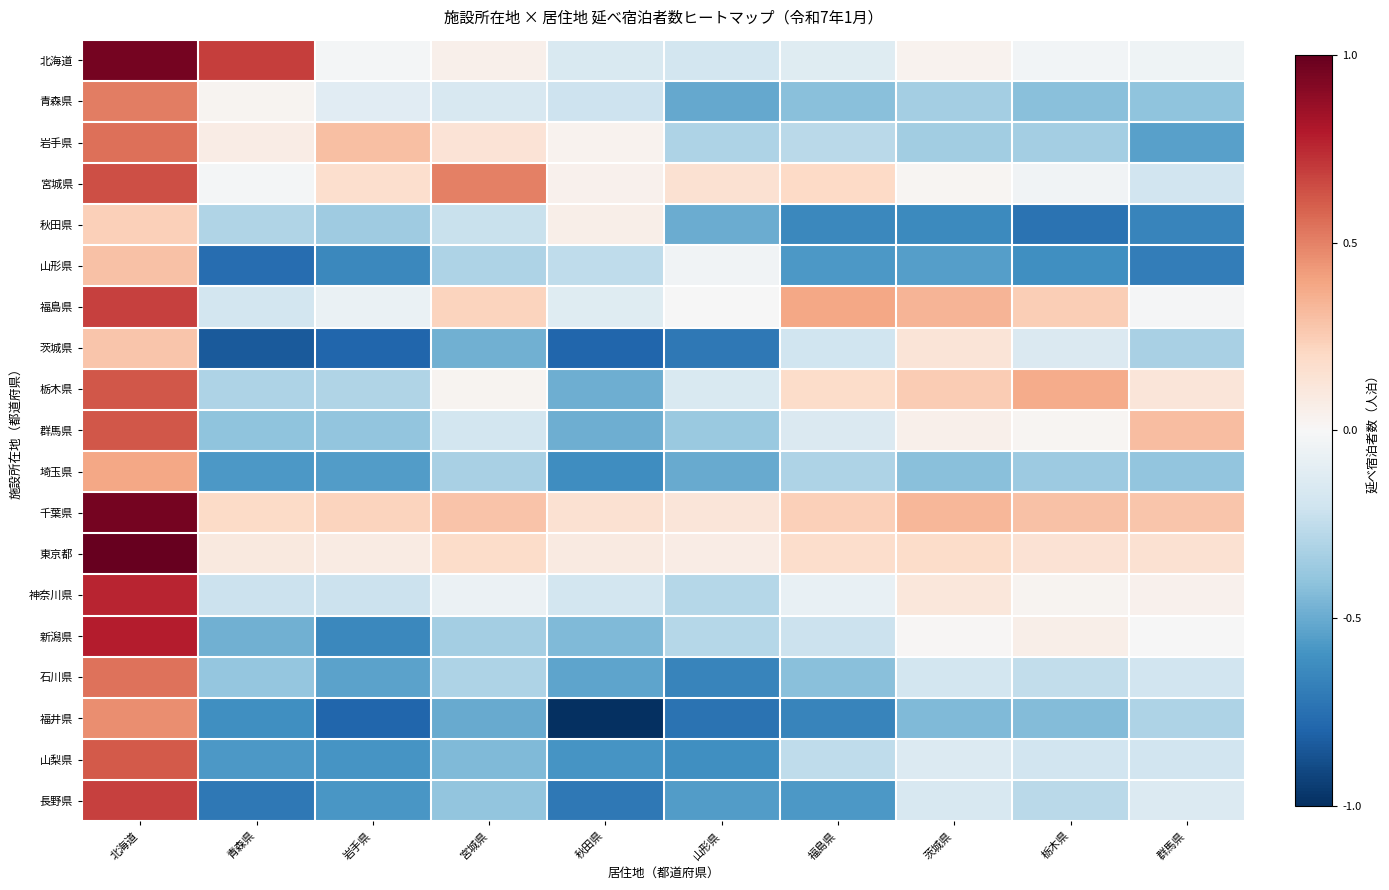

How many series are shown in this chart?

19